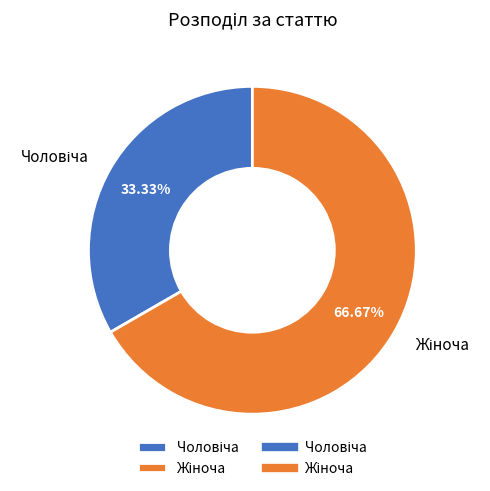

Does any single category account for the majority?

Yes